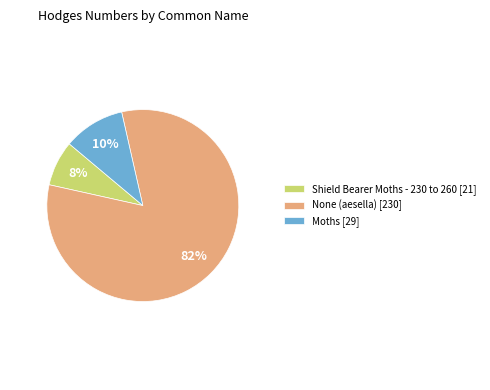

Which slice represents more than half of the pie?

None (aesella)